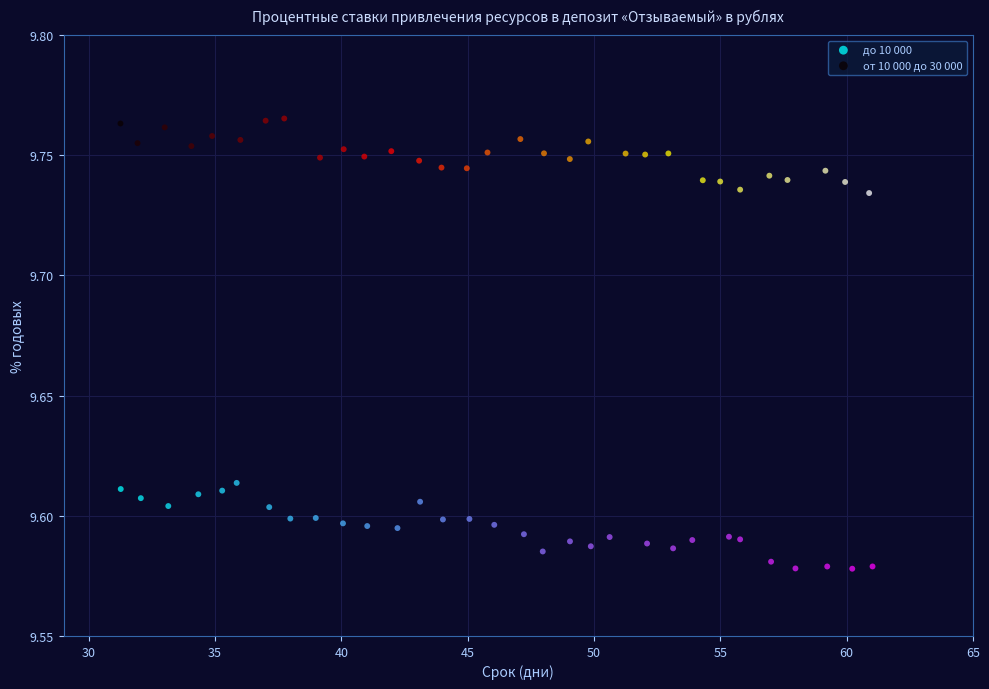

What are all the series names shown in the legend?

до 10 000, от 10 000 до 30 000